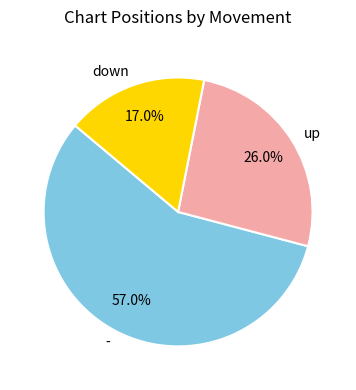

How many slices are in this pie chart?

3